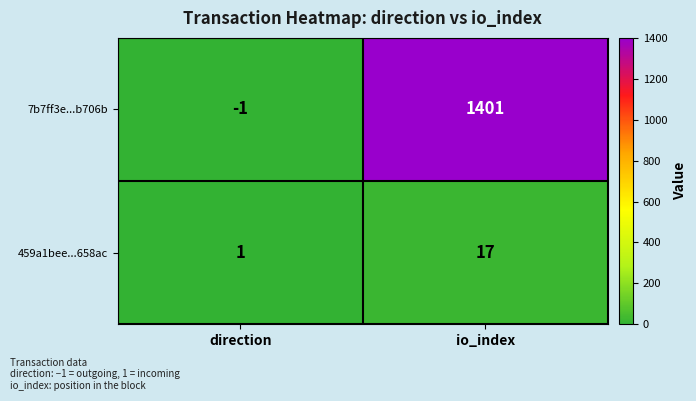

Rank the series by their maximum value, from lowest to highest.

459a1bee...658ac, 7b7ff3e...b706b